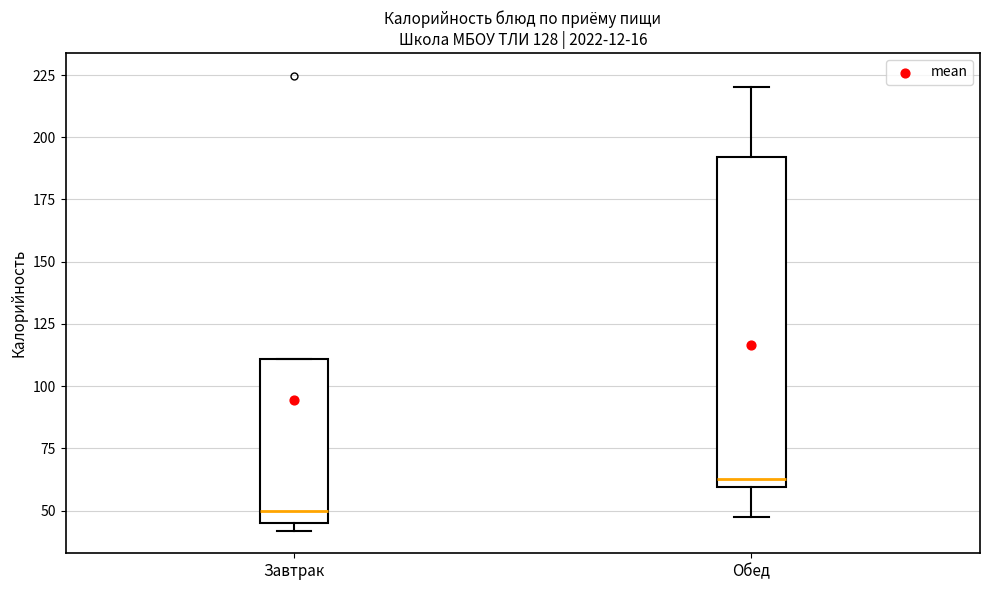

Reading left to right, read every box against the y-axis: the position of its median line, the range the box covers, and the ends of its whiskers. The values are not printed on the chart, so give them approximately, as read against the axis.

Завтрак: median 50, box 45 to 110, whiskers 40 to 110
Обед: median 65, box 60 to 190, whiskers 50 to 220